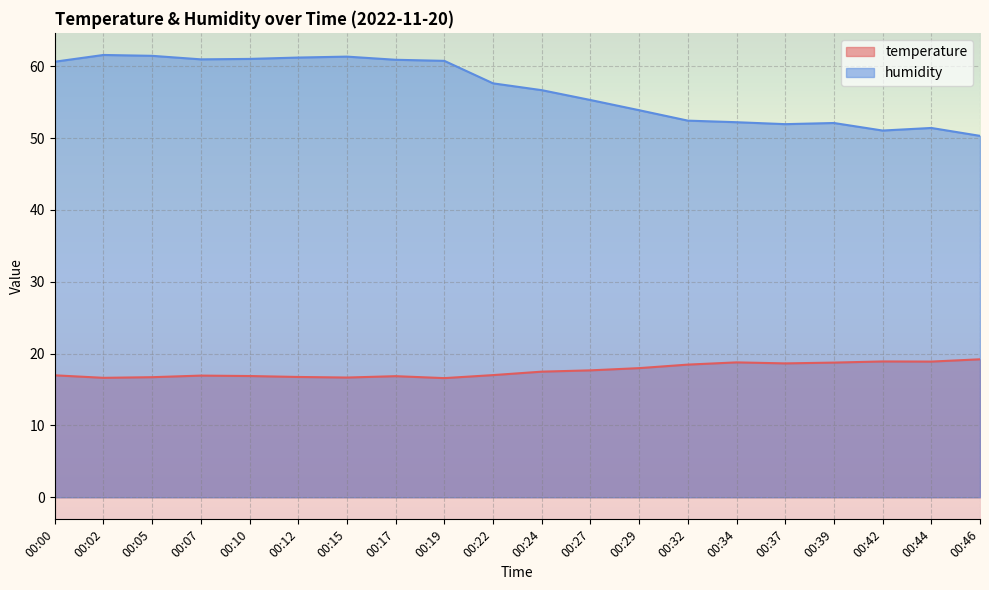

Reading left to right, transcribe all the data shown in this chart.

temperature: 17.0	16.6	16.7	16.9	16.9	16.7	16.7	16.9	16.6	17.0	17.5	17.7	18.0	18.5	18.8	18.6	18.7	18.9	18.9	19.2
humidity: 60.6	61.6	61.4	61.0	61.0	61.2	61.3	60.9	60.7	57.6	56.7	55.3	53.9	52.4	52.2	51.9	52.1	51.0	51.4	50.3